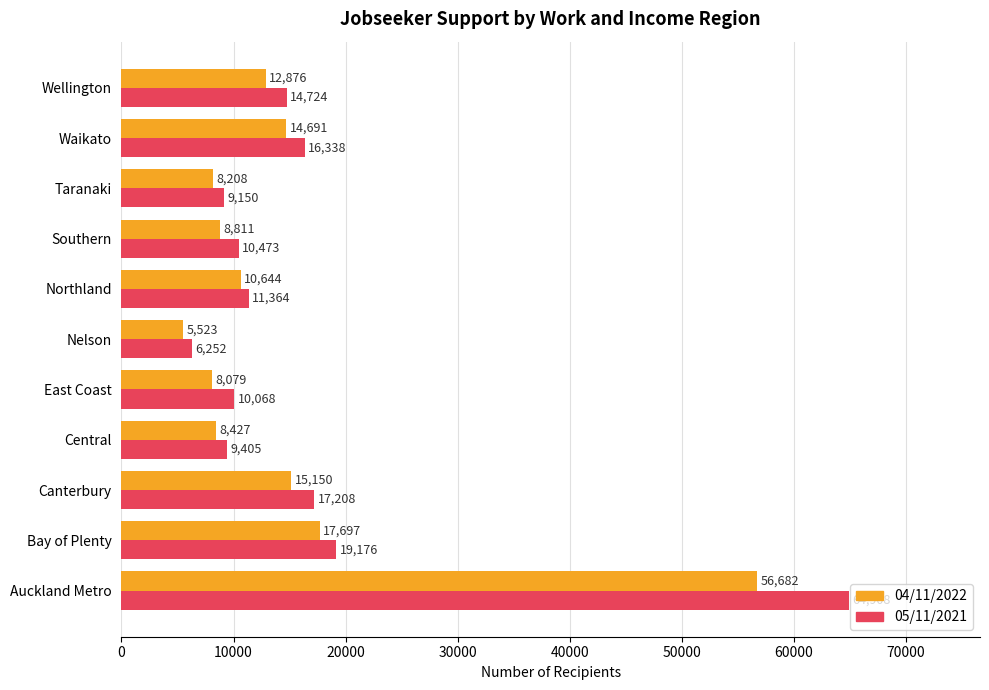

What is the spread (max minus min) of values at Southern?

1662